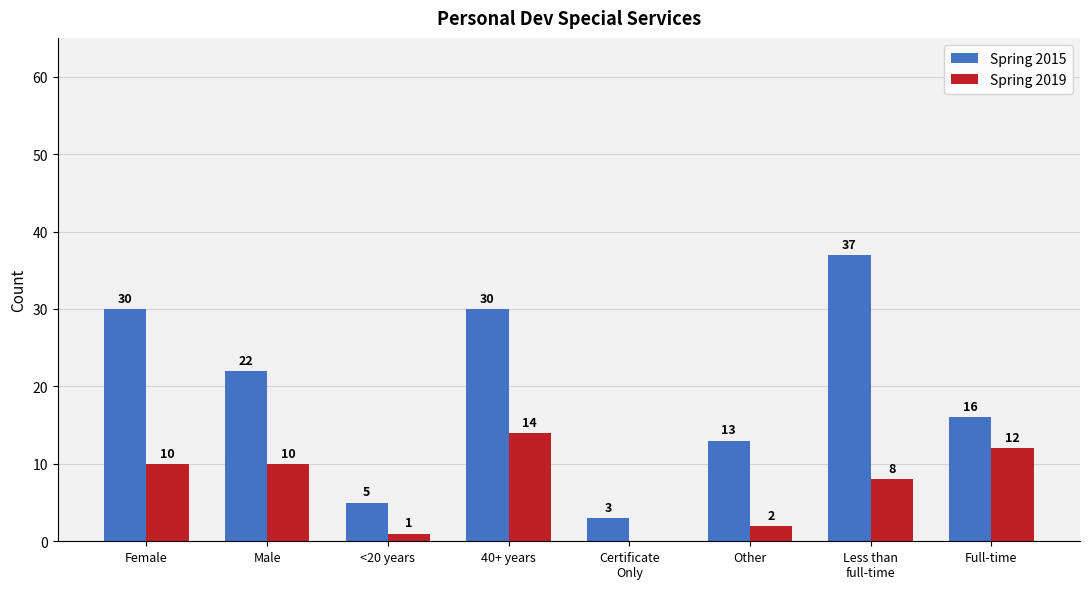

How many distinct data groups are displayed?

2